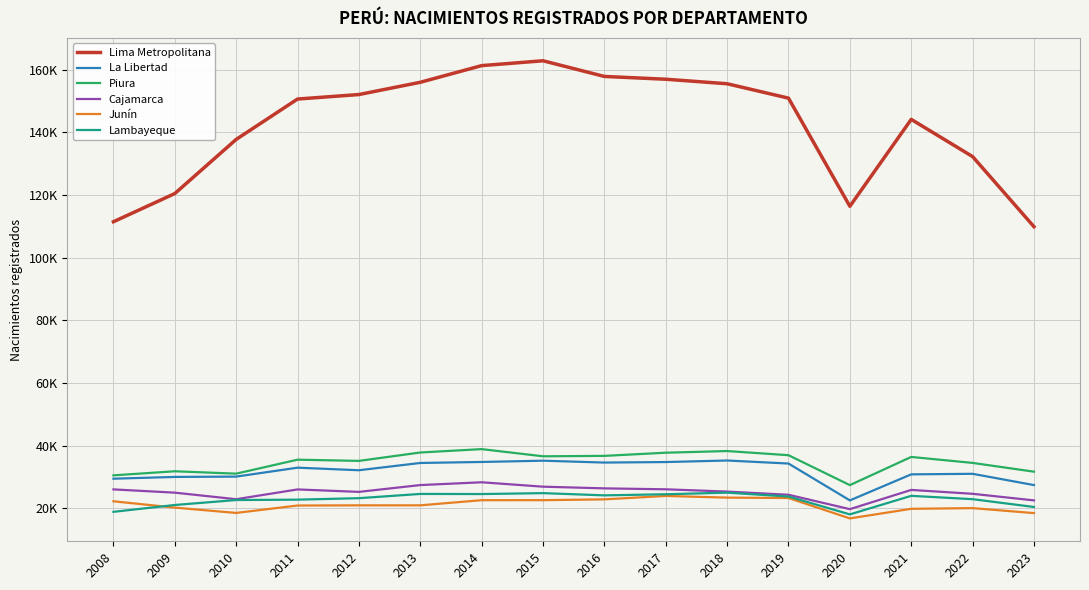

What is the average value of the Lambayeque series?

22780